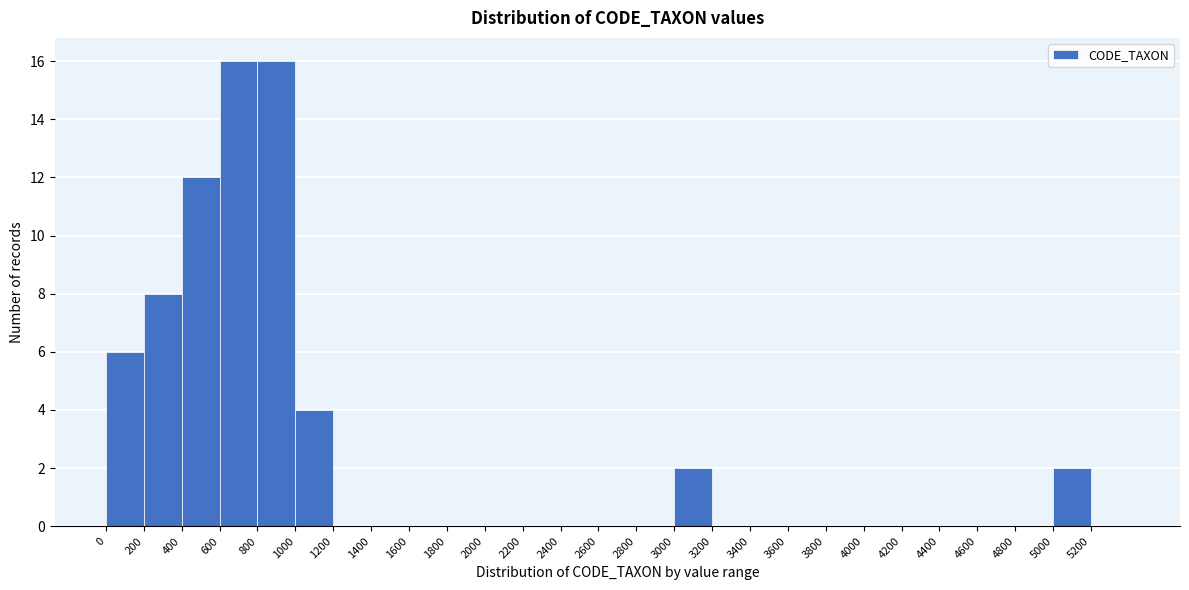

Reading left to right, transcribe this chart: for each bar, give the range it covers on the x-axis and its height. The values are not printed on the chart, so give them approximately, as read against the axis.

0 to 200: 6
200 to 400: 8
400 to 600: 12
600 to 800: 16
800 to 1000: 16
1000 to 1200: 4
1200 to 1400: 0
1400 to 1600: 0
1600 to 1800: 0
1800 to 2000: 0
2000 to 2200: 0
2200 to 2400: 0
2400 to 2600: 0
2600 to 2800: 0
2800 to 3000: 0
3000 to 3200: 2
3200 to 3400: 0
3400 to 3600: 0
3600 to 3800: 0
3800 to 4000: 0
4000 to 4200: 0
4200 to 4400: 0
4400 to 4600: 0
4600 to 4800: 0
4800 to 5000: 0
5000 to 5200: 2
5200 to 5400: 0